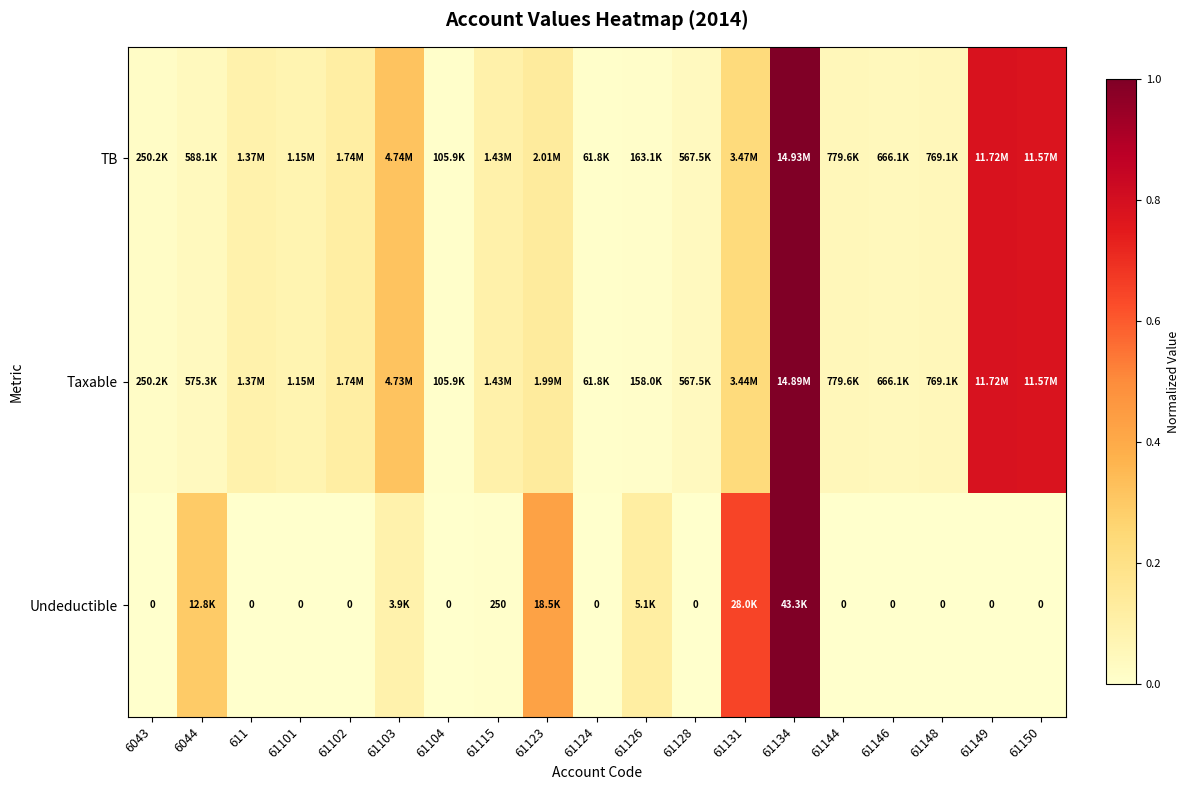

Which label corresponds to the smallest value in the chart?

6043